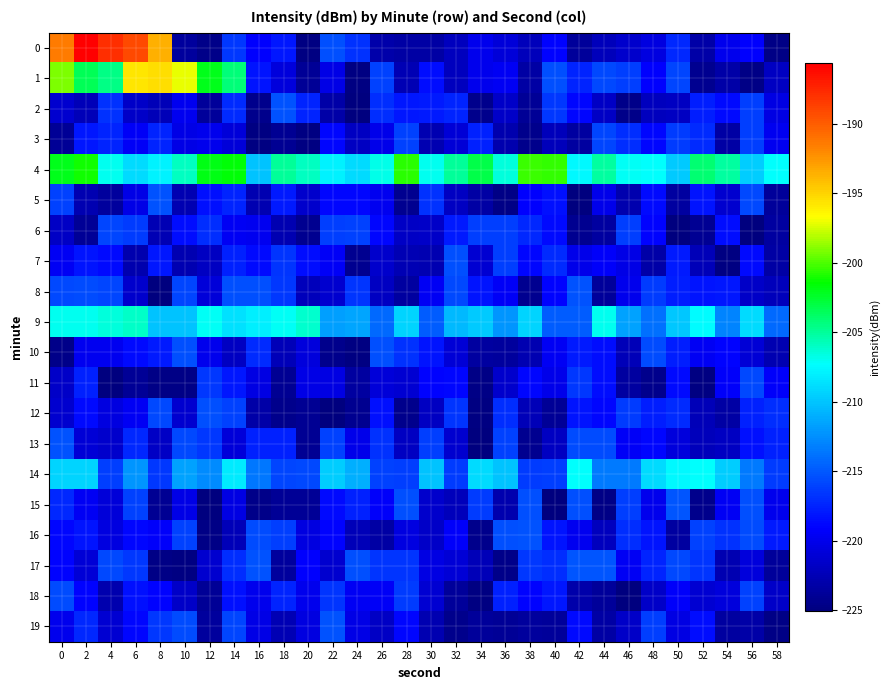

List the series in order of their peak value, highest first.

0, 1, 4, 9, 14, 17, 15, 13, 8, 2, 16, 5, 19, 10, 7, 12, 18, 11, 3, 6